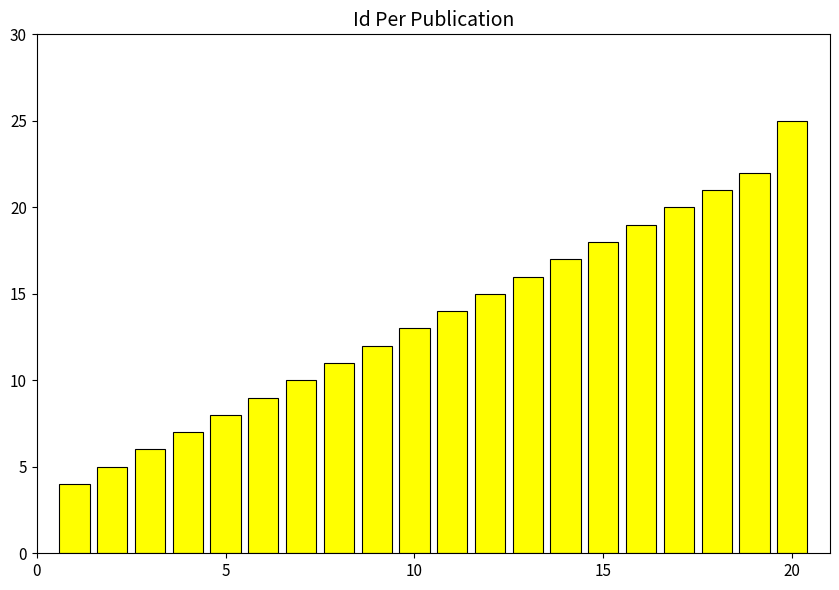

Reading left to right, transcribe all the data shown in this chart.

4	5	6	7	8	9	10	11	12	13	14	15	16	17	18	19	20	21	22	25